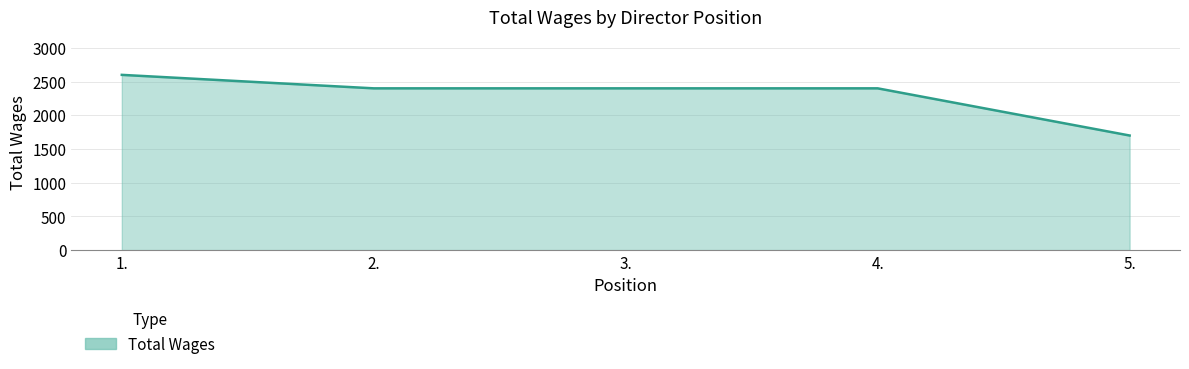

The value at 4. is 2400. True or false?

True